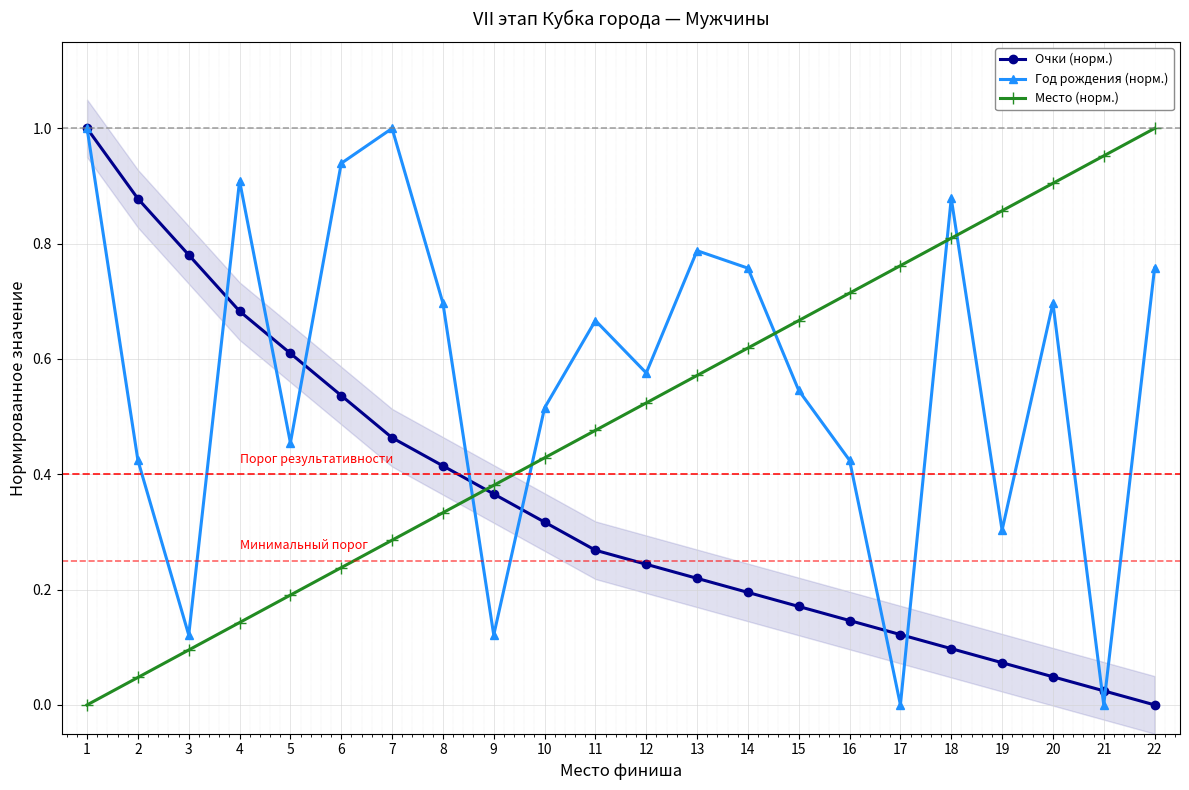

What is the difference between the maximum and minimum values in the Место (норм.) series?

1.0